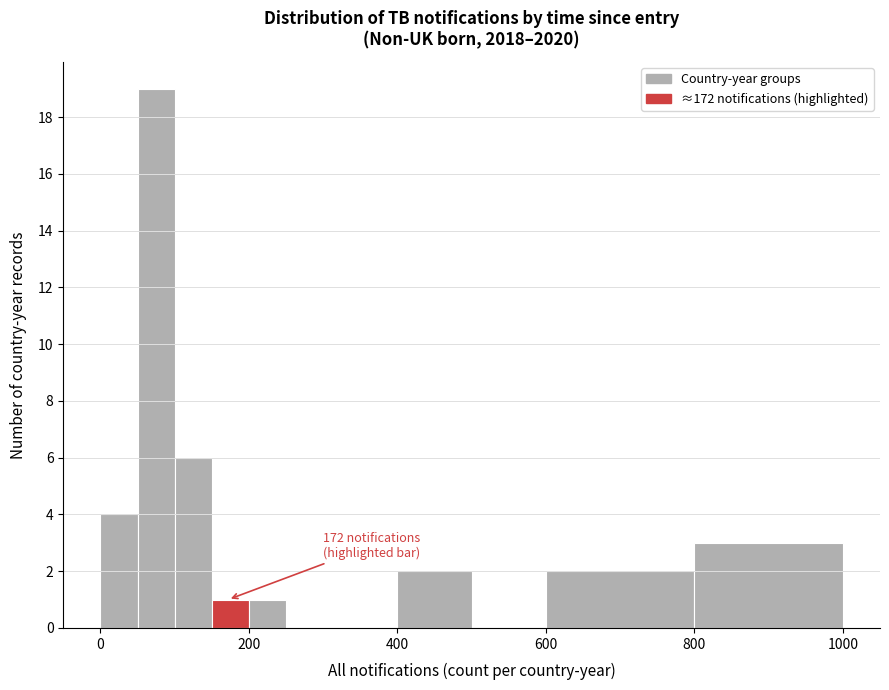

Read against the x-axis, roughly where is the centre of the tallest bar?

80